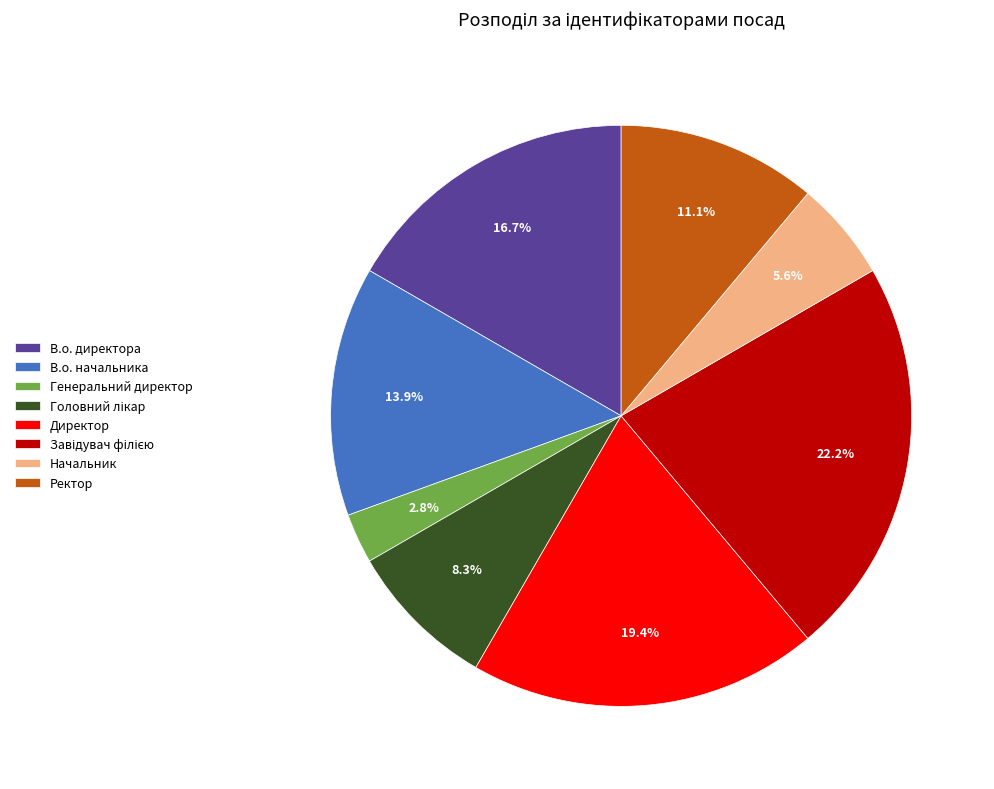

Approximately how many times larger is the value at Ректор compared to В.о. начальника?

0.8